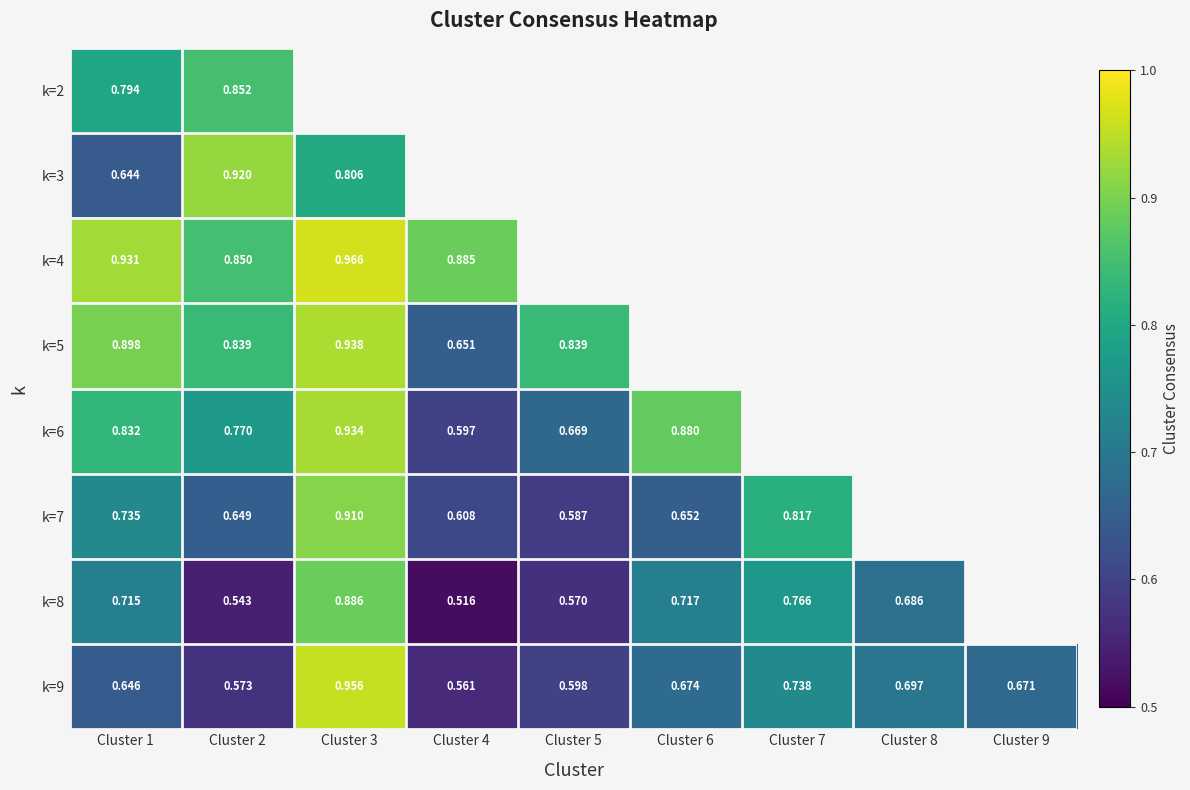

Is the value of k=9 at Cluster 6 greater than the value of k=3 at Cluster 2?

No